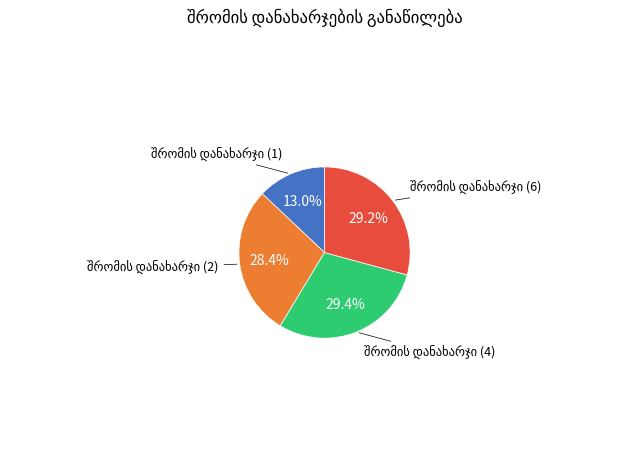

Is there a majority slice in this chart?

No